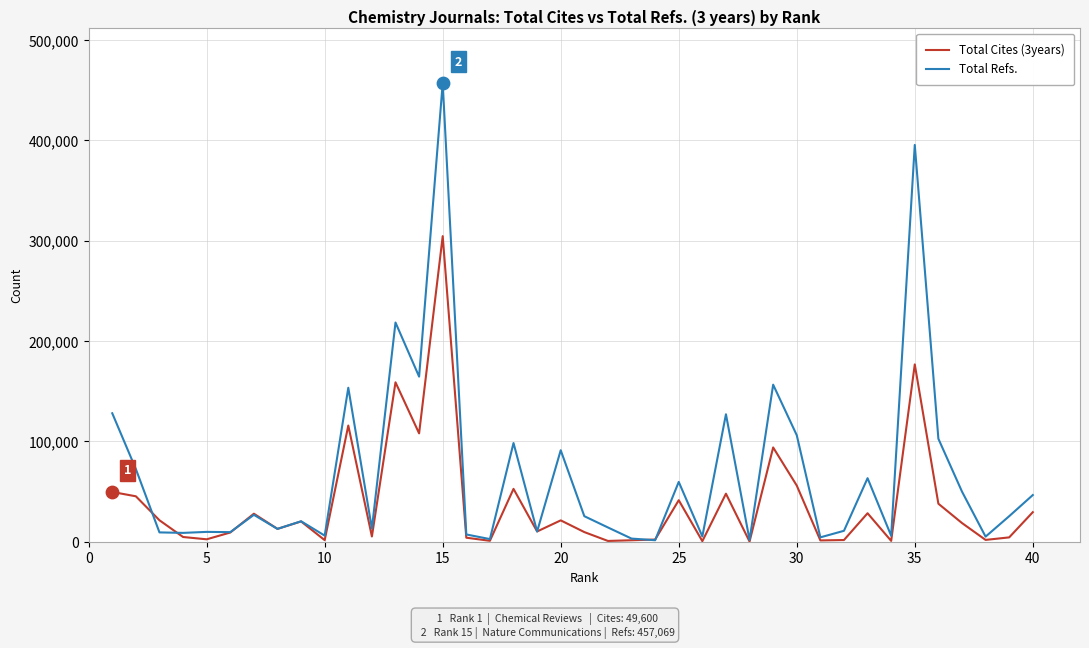

Which series has the largest total across all categories?

Total Refs.